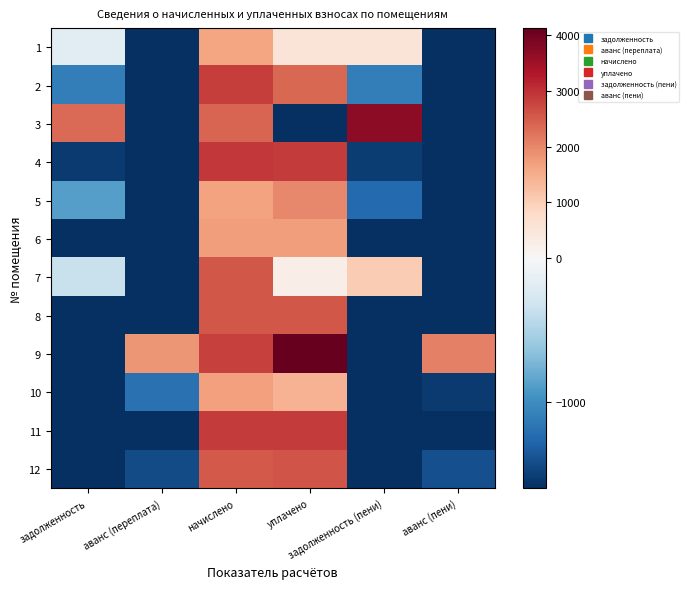

What is the total value across all series at задолженность (пени)?

-8221.5